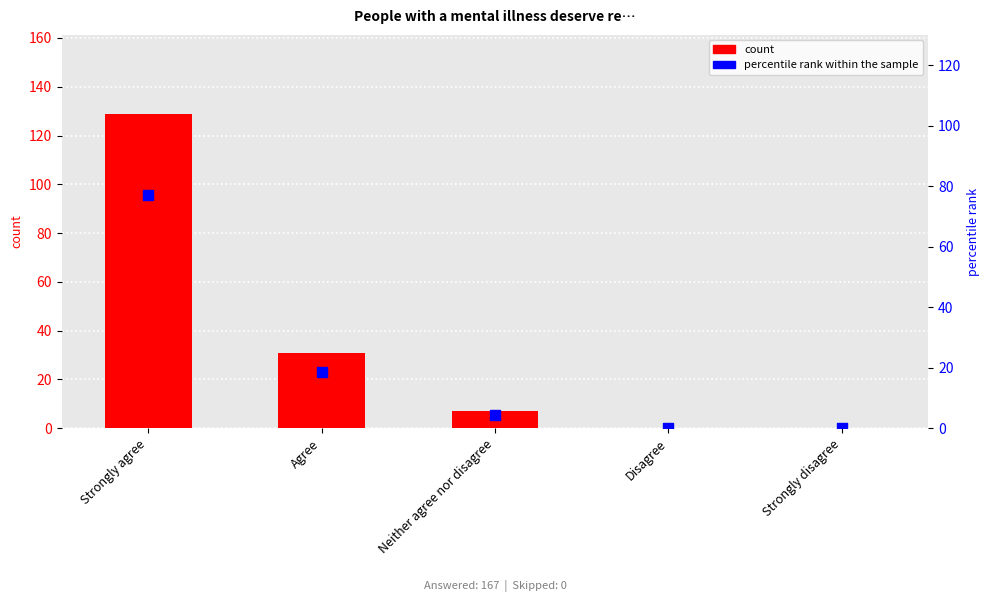

What is the total value across all series at Agree?

49.6